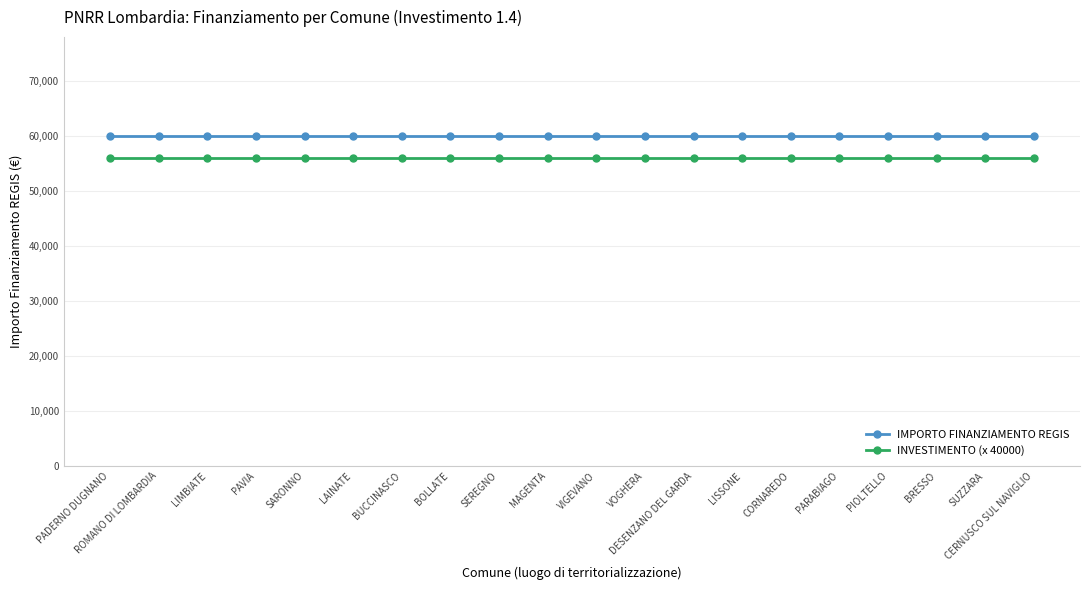

True or false: INVESTIMENTO (x 40000) and IMPORTO FINANZIAMENTO REGIS intersect in this chart.

False